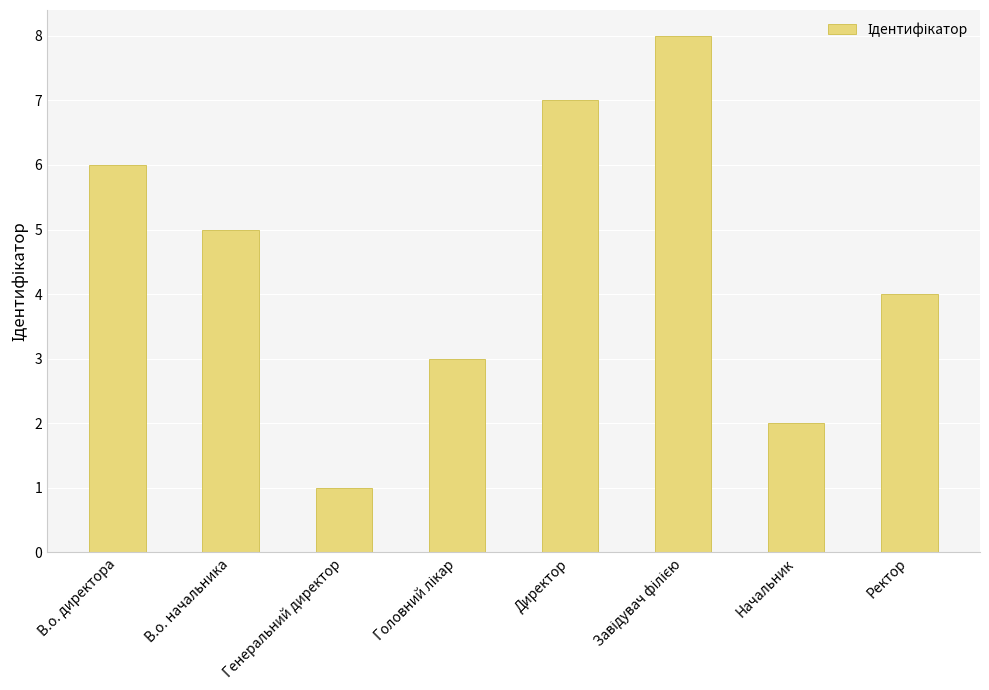

Between В.о. начальника and Ректор, which is larger?

В.о. начальника